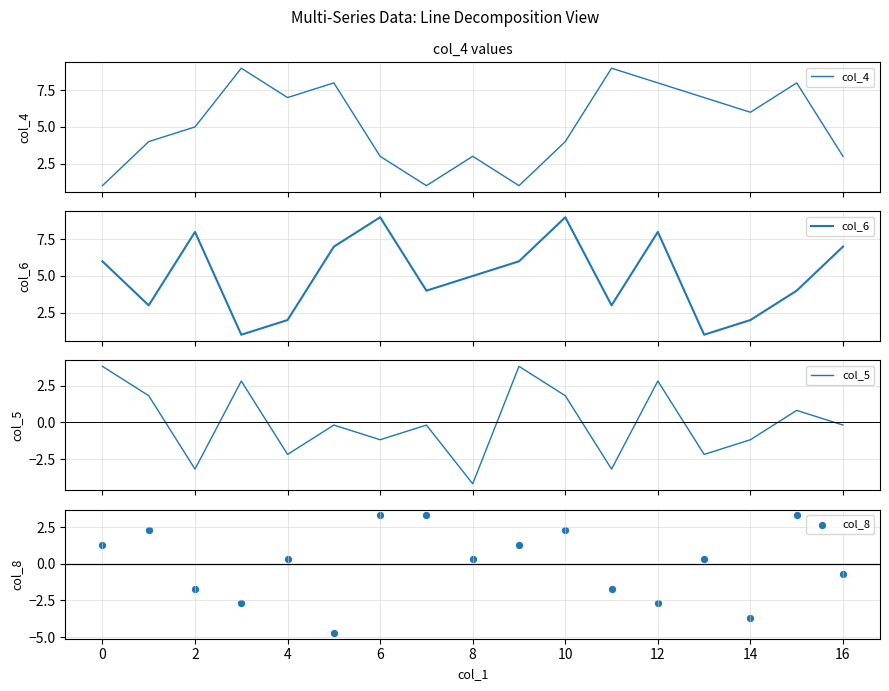

At how many categories does at least one series exceed 1?

17